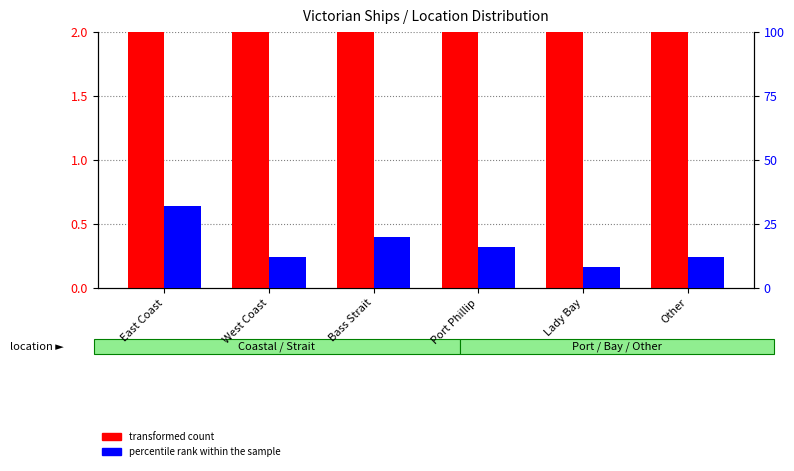

What is the value of the percentile rank within the sample bar at the 6th from the left?

12